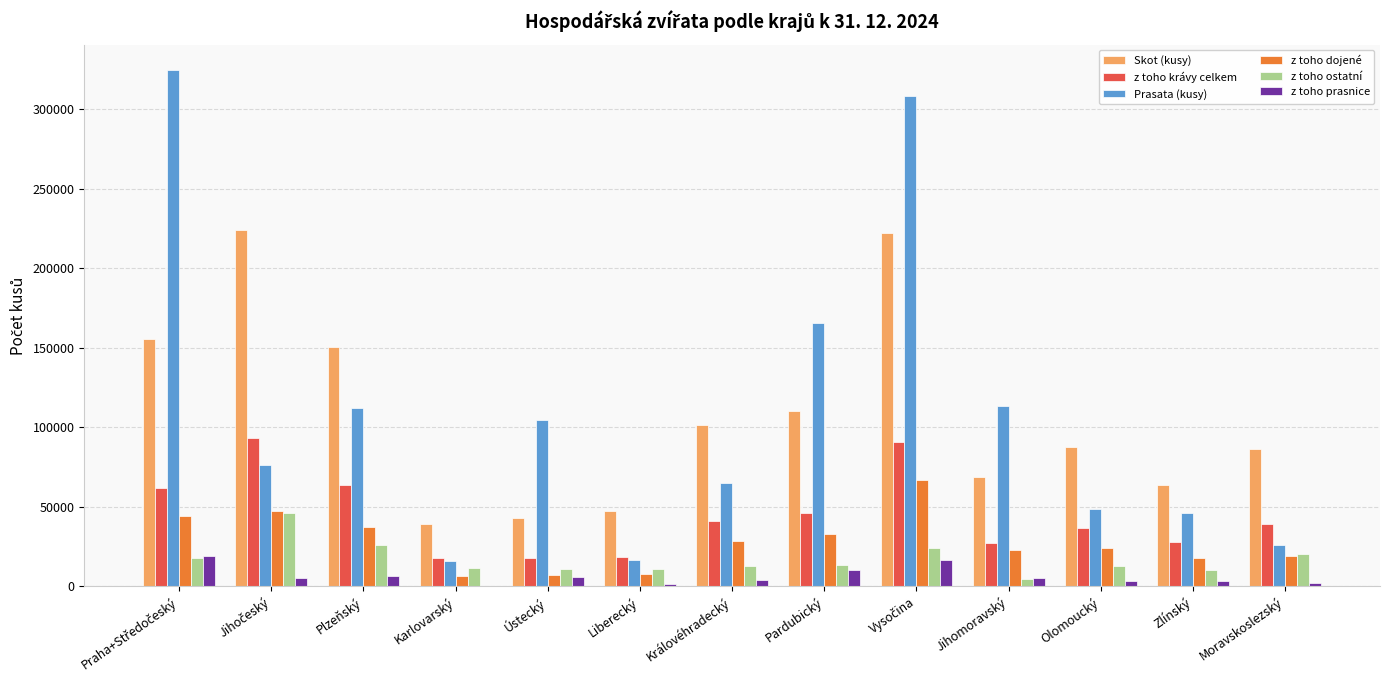

The z toho ostatní series shows 10702 at Liberecký. True or false?

True